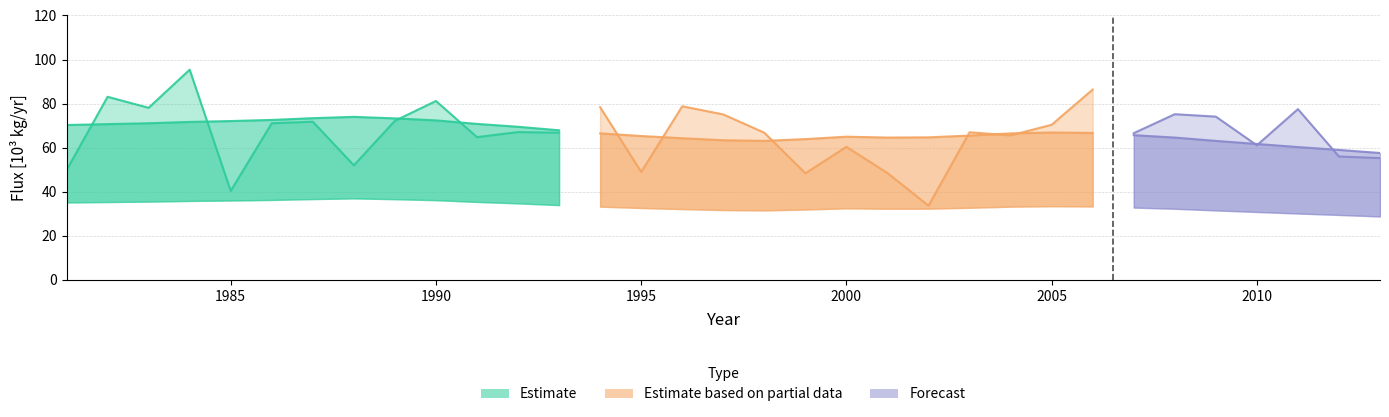

Where does the Flux [10^3kg/yr] series first go above 67?

1982